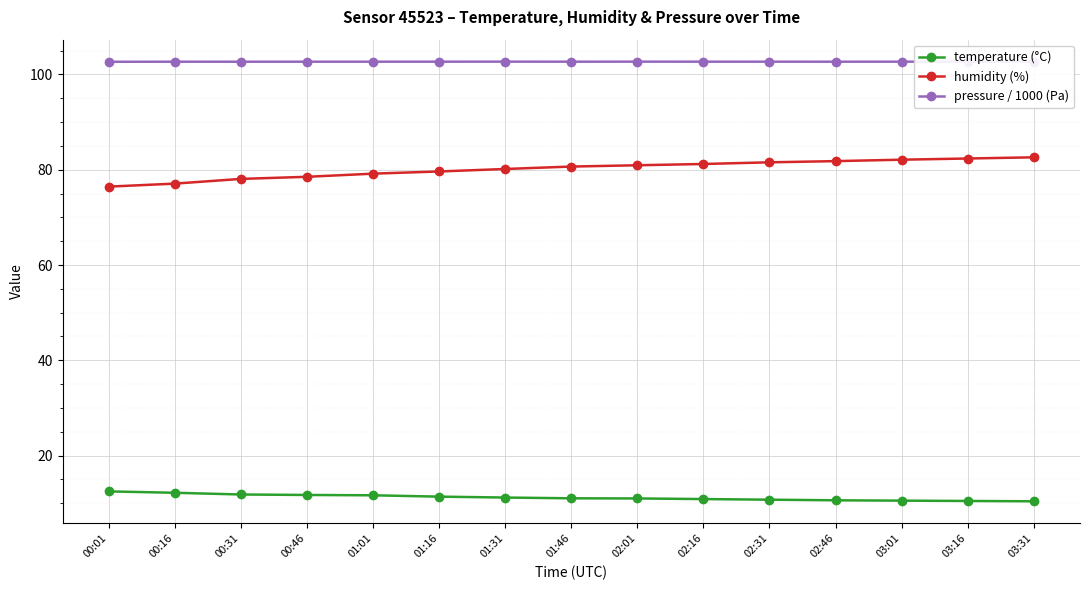

List the series in order of their peak value, lowest first.

temperature (°C), humidity (%), pressure / 1000 (Pa)